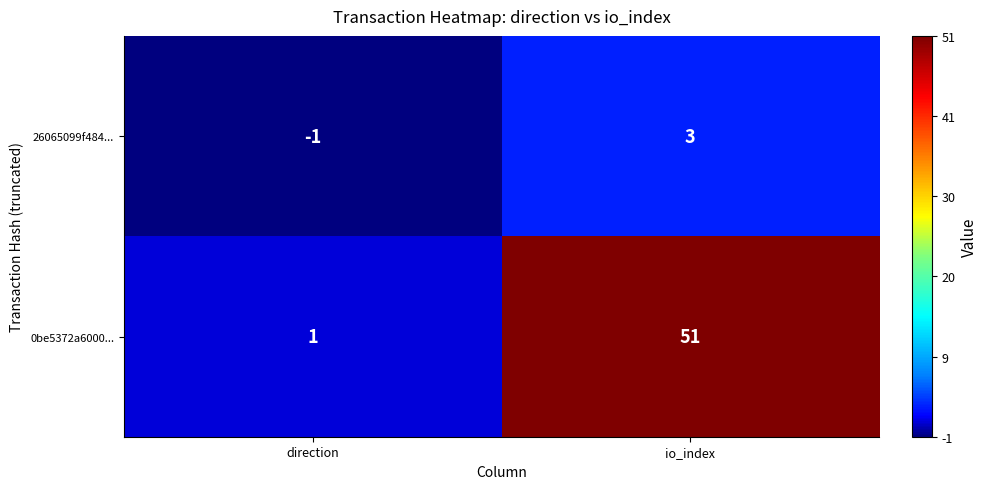

Rank the series by their maximum value, from lowest to highest.

26065099f484..., 0be5372a6000...